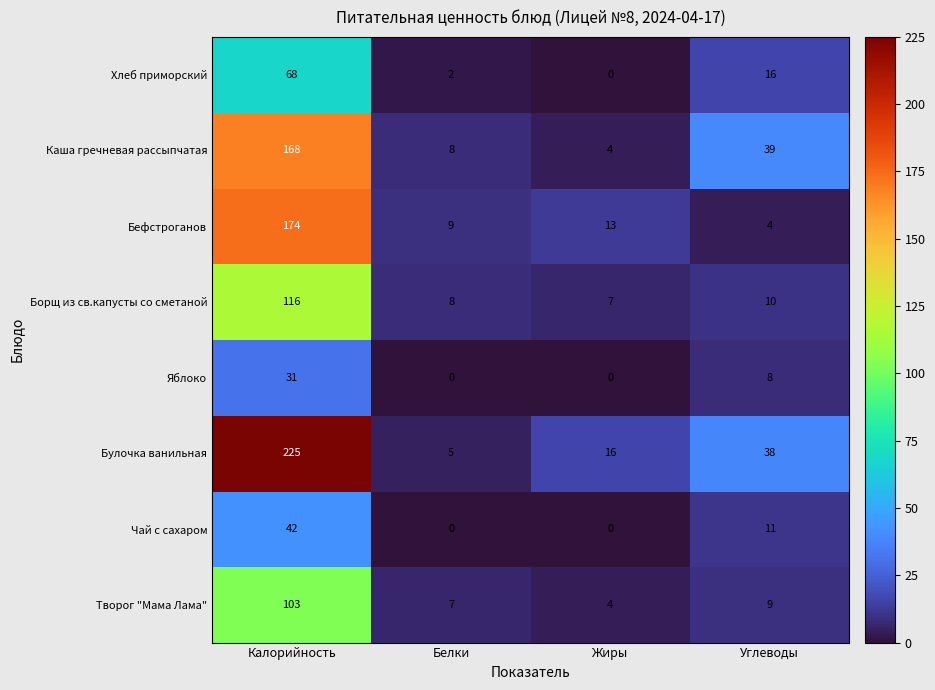

Which series has the largest total across all categories?

Булочка ванильная